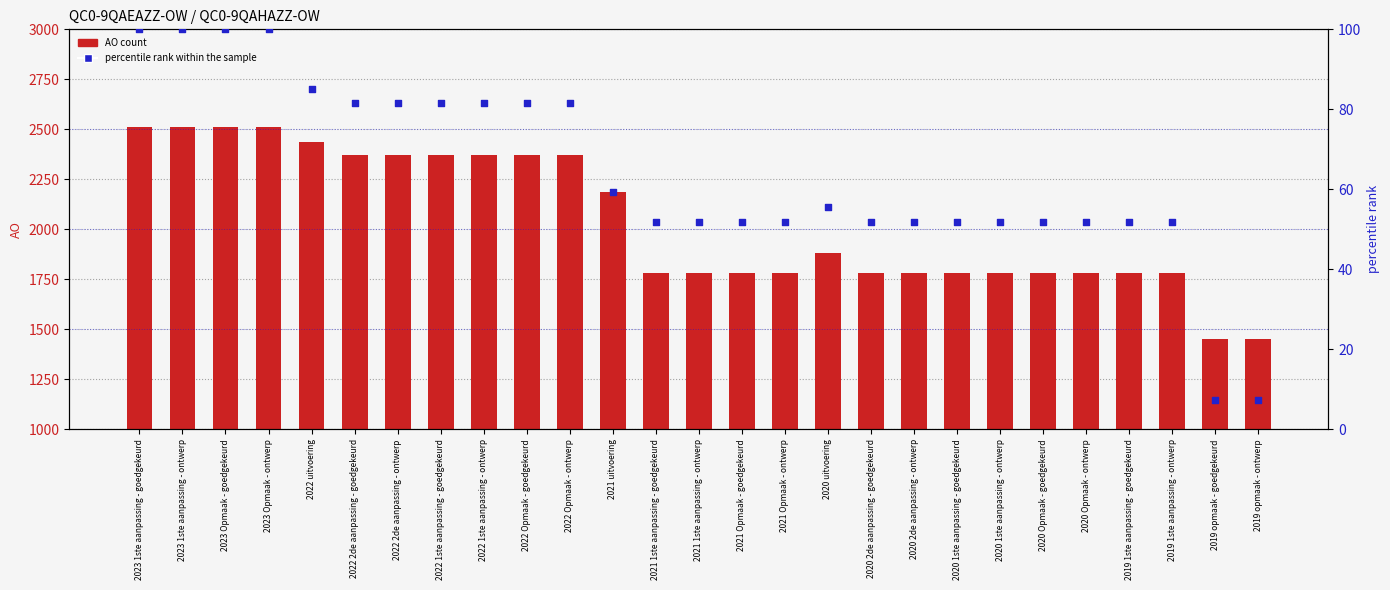

Which series has the largest total across all categories?

AO count